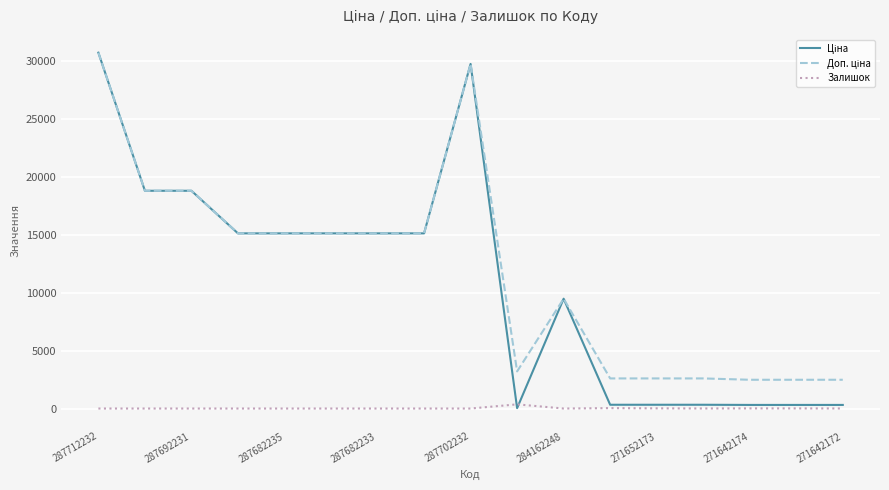

What is the greatest value displayed?

30717.1